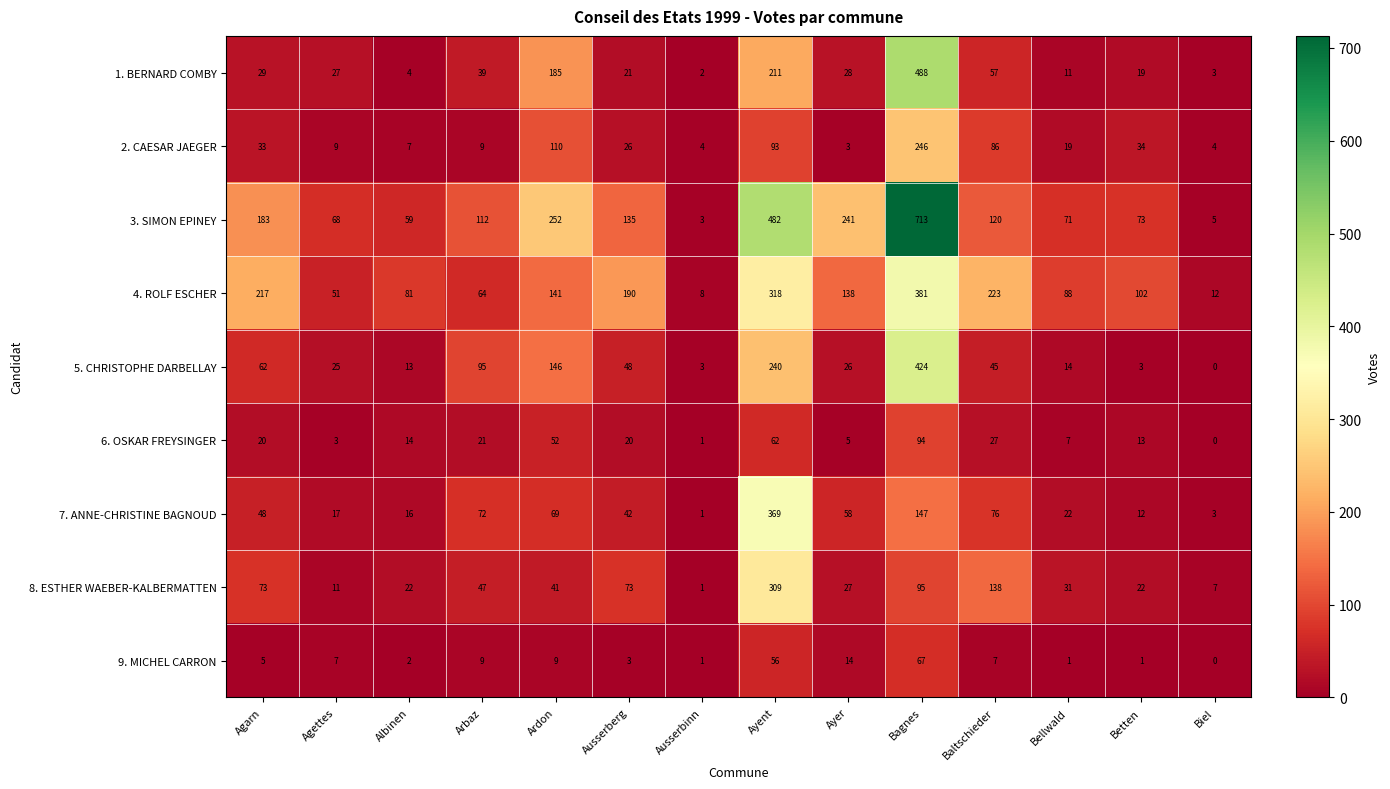

What is the difference between the highest and lowest values at Agettes?

65